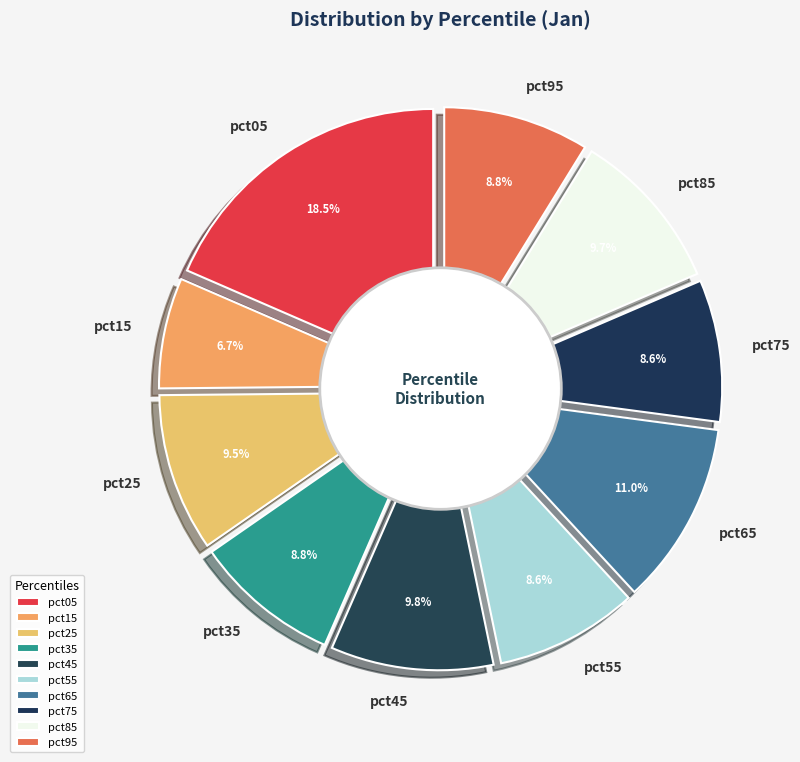

The pct75 slice represents 9% of the pie. True or false?

True